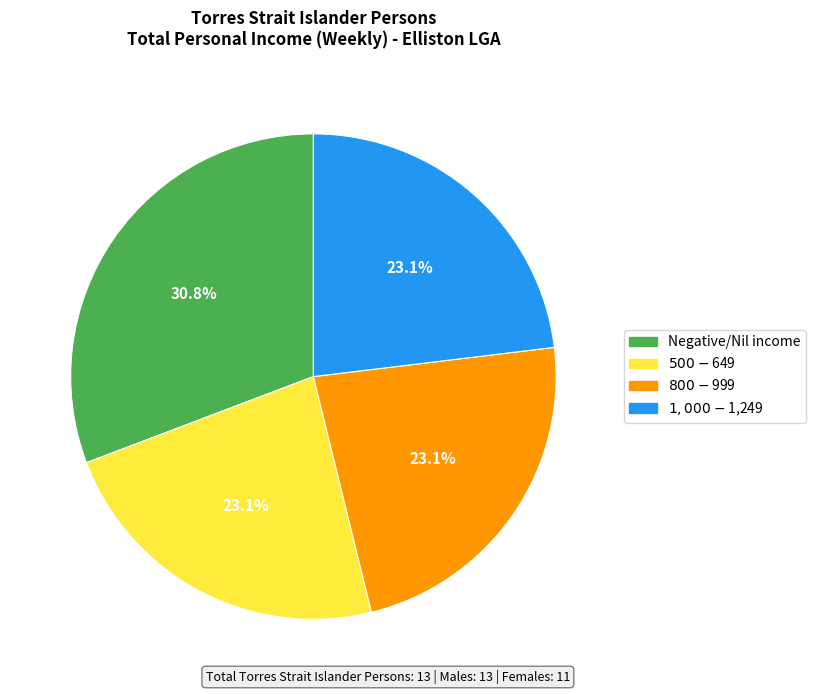

Is there a majority slice in this chart?

No